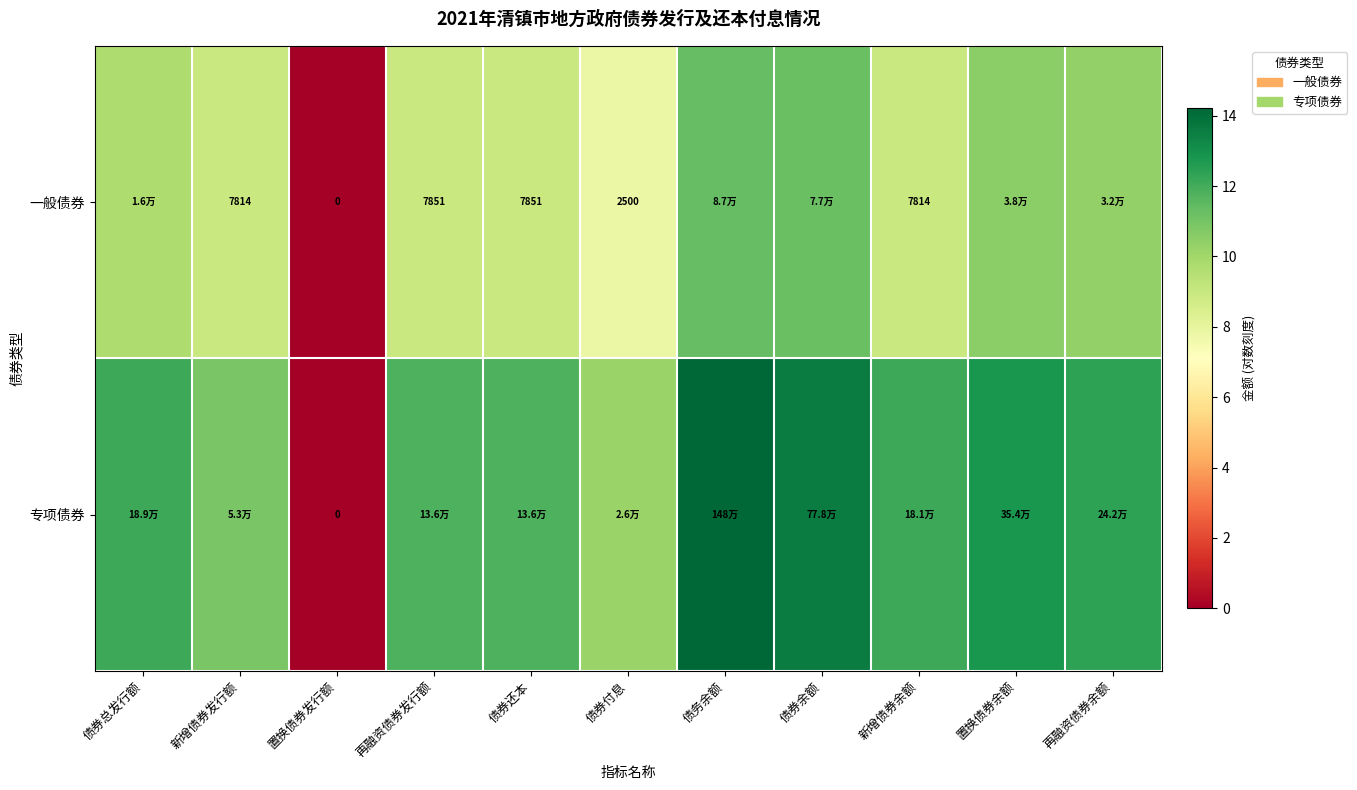

Is the value of 一般债券 at 债券余额 greater than the value of 专项债券 at 置换债券发行额?

Yes